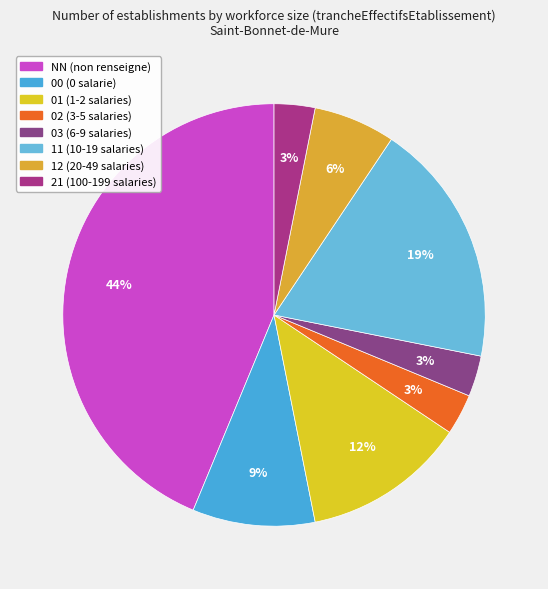

Does any single category account for the majority?

No